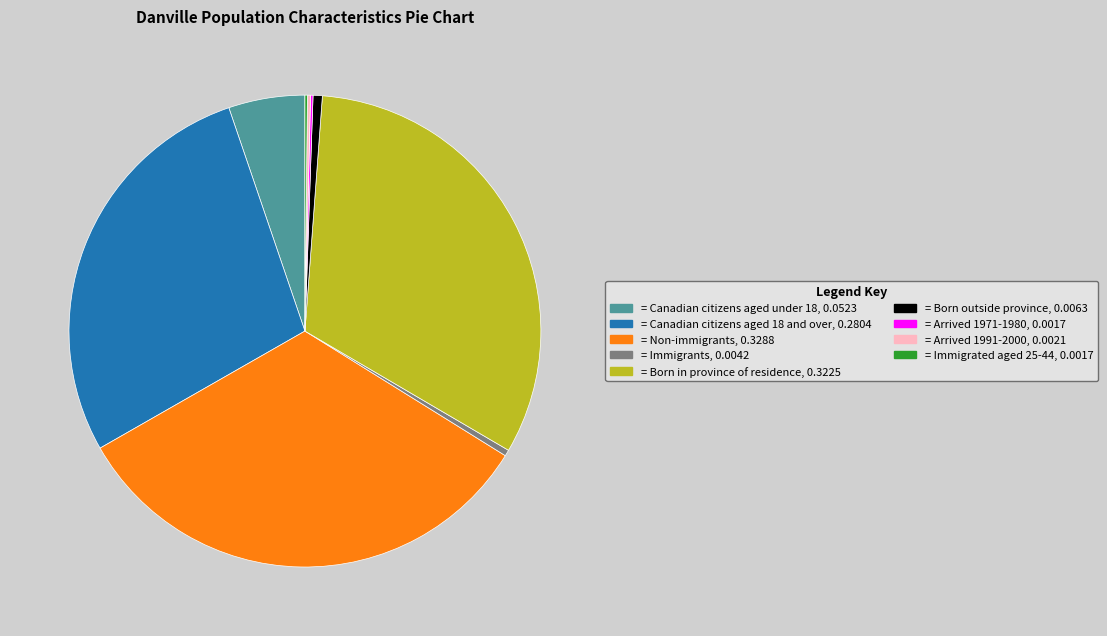

Does any single category account for the majority?

No